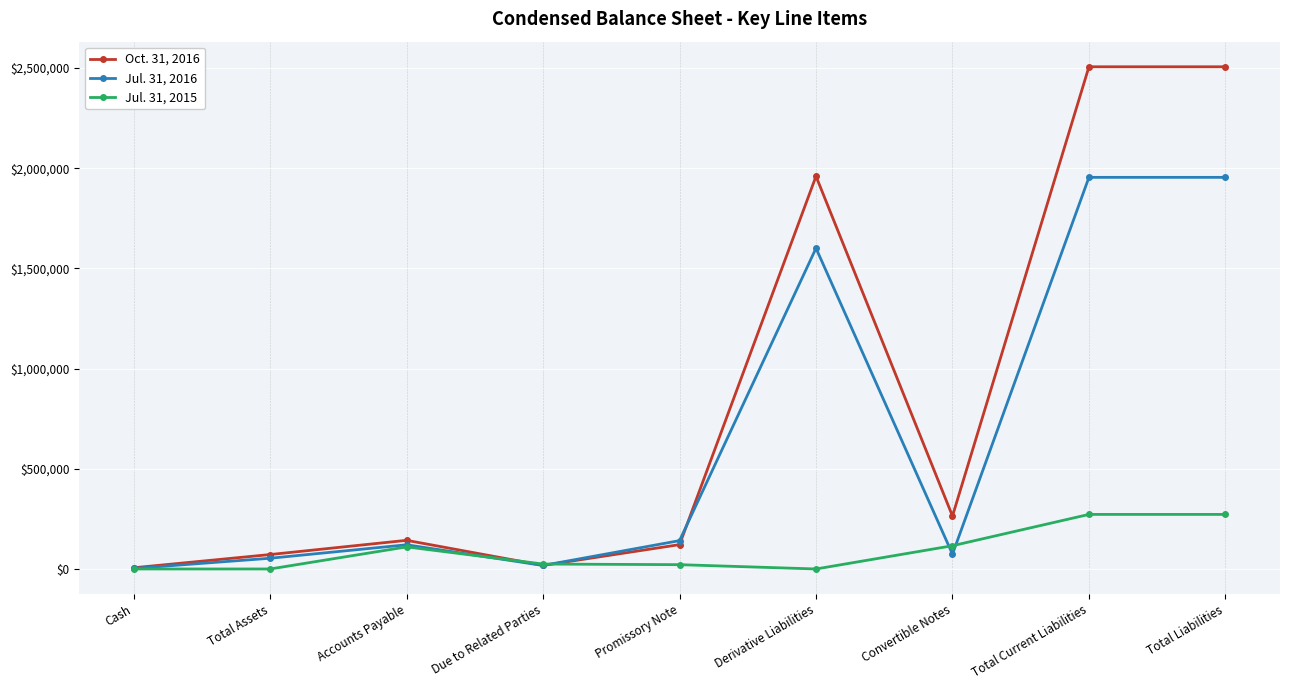

Which series has the largest range (max minus min)?

Oct. 31, 2016